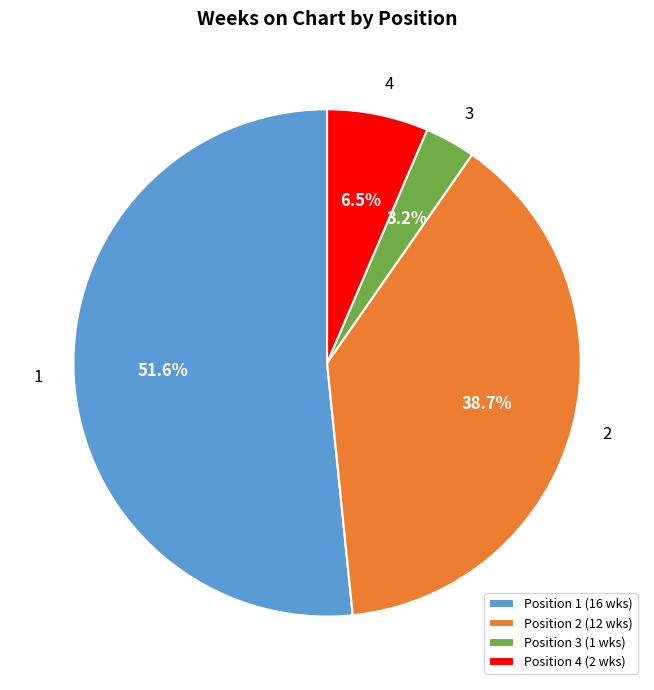

Which has a higher value, Position 1 (16 wks) or Position 3 (1 wks)?

Position 1 (16 wks)